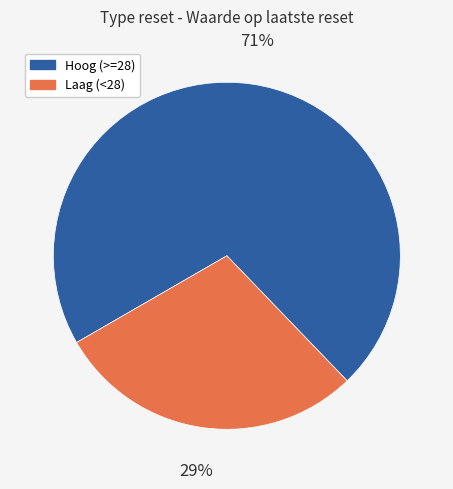

Is there a majority slice in this chart?

Yes